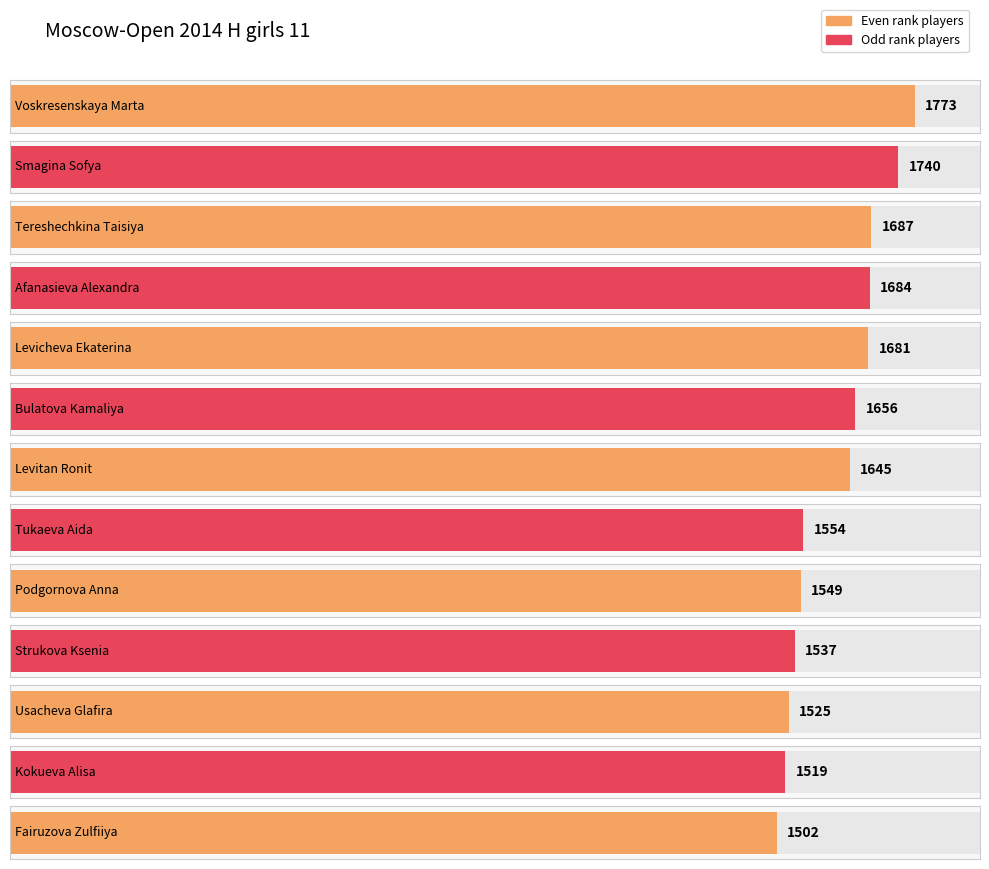

The value at Tereshechkina Taisiya is 1687. True or false?

True